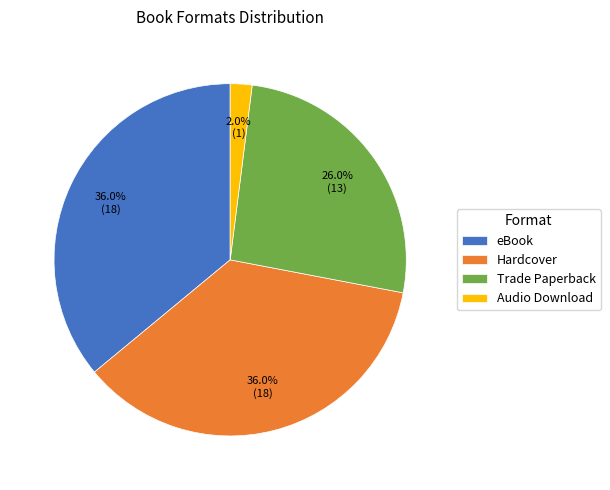

What is the ratio of the value at Hardcover to the value at Trade Paperback?

1.4